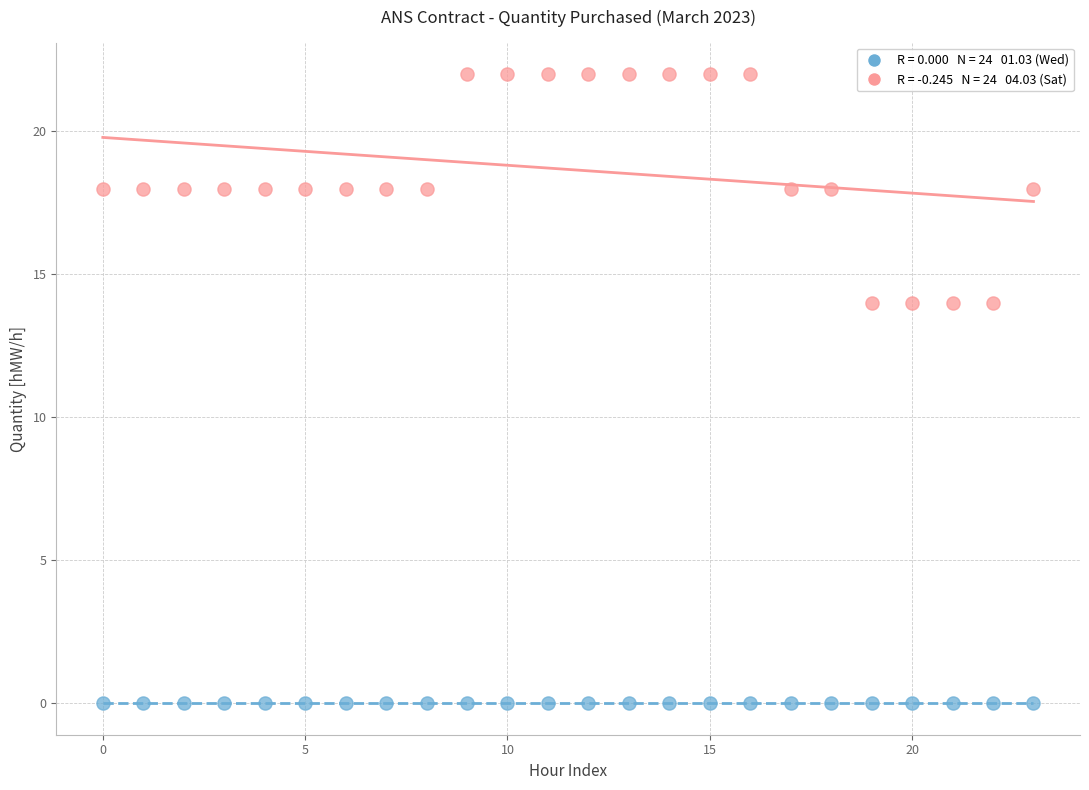

How many data points are displayed?

48